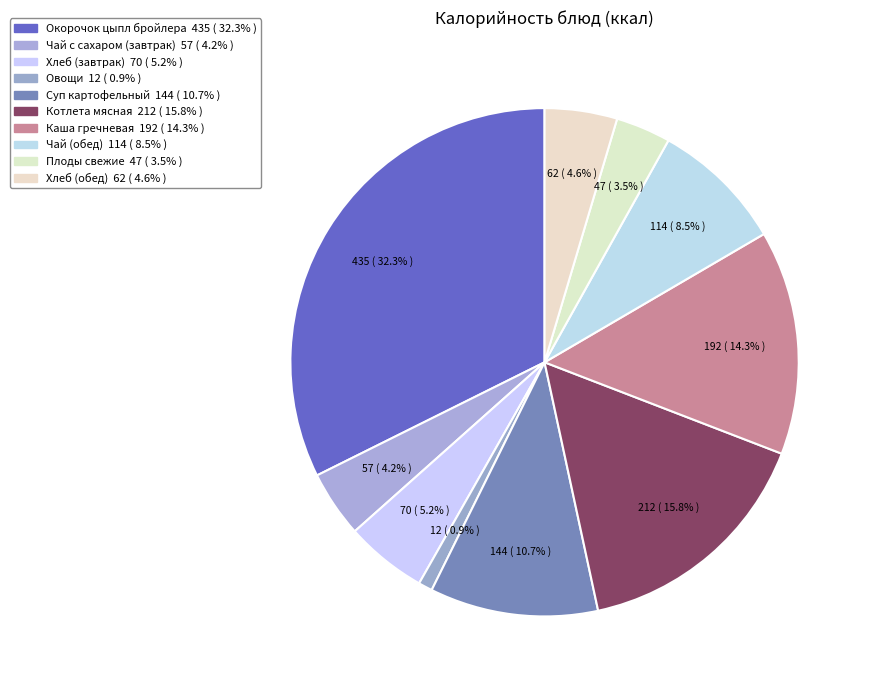

Which category has the smallest portion of the pie?

Овощи